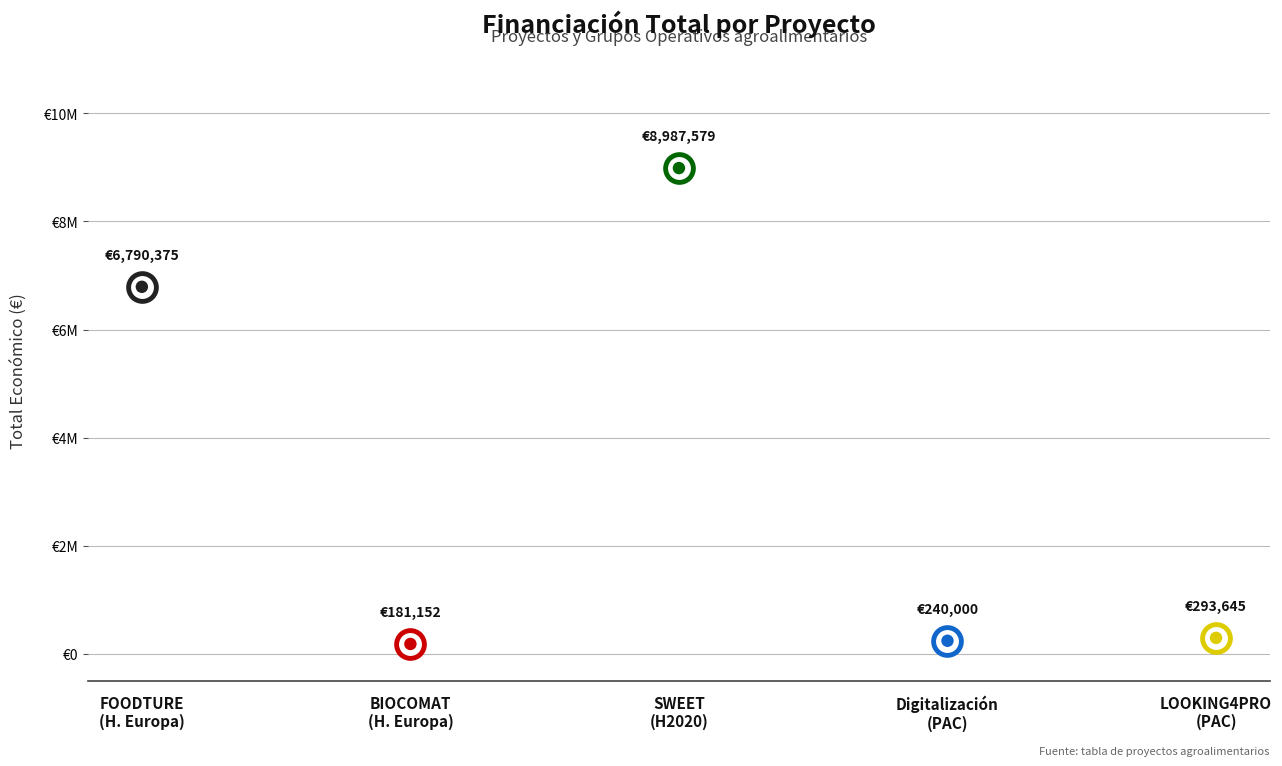

Between Horizonte Europa 2021-2027 (BIOCOMAT) and PAC 2023-2027 (LOOKING4PRO), which is larger?

PAC 2023-2027 (LOOKING4PRO)